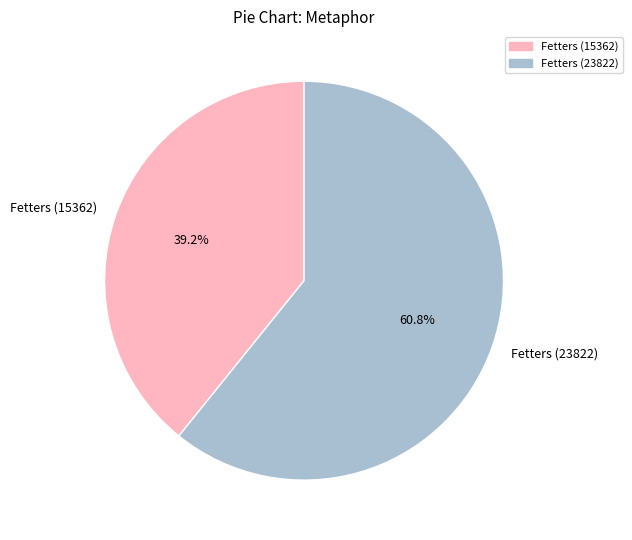

Count the number of slices in the pie.

2